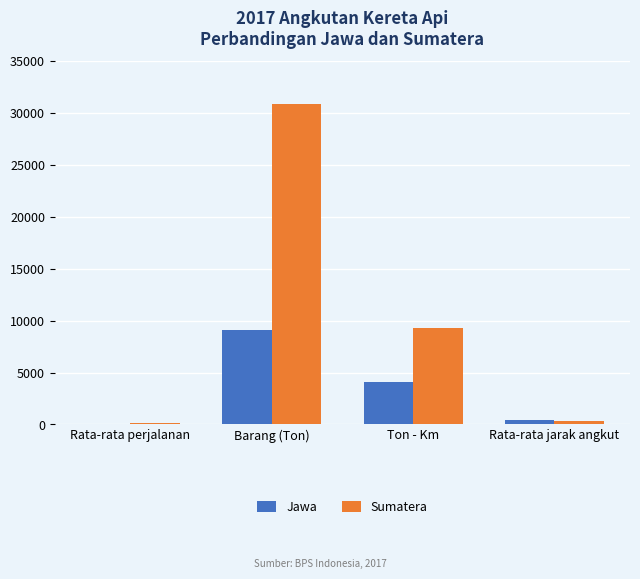

Count the number of data series in this chart.

2